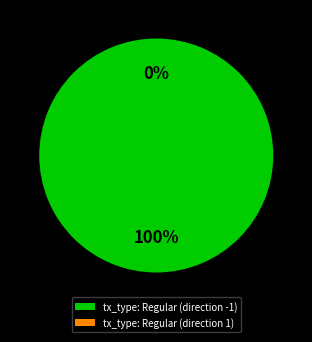

What is the total percentage of tx_type: Regular (direction 1) and tx_type: Regular (direction -1)?

100.0%